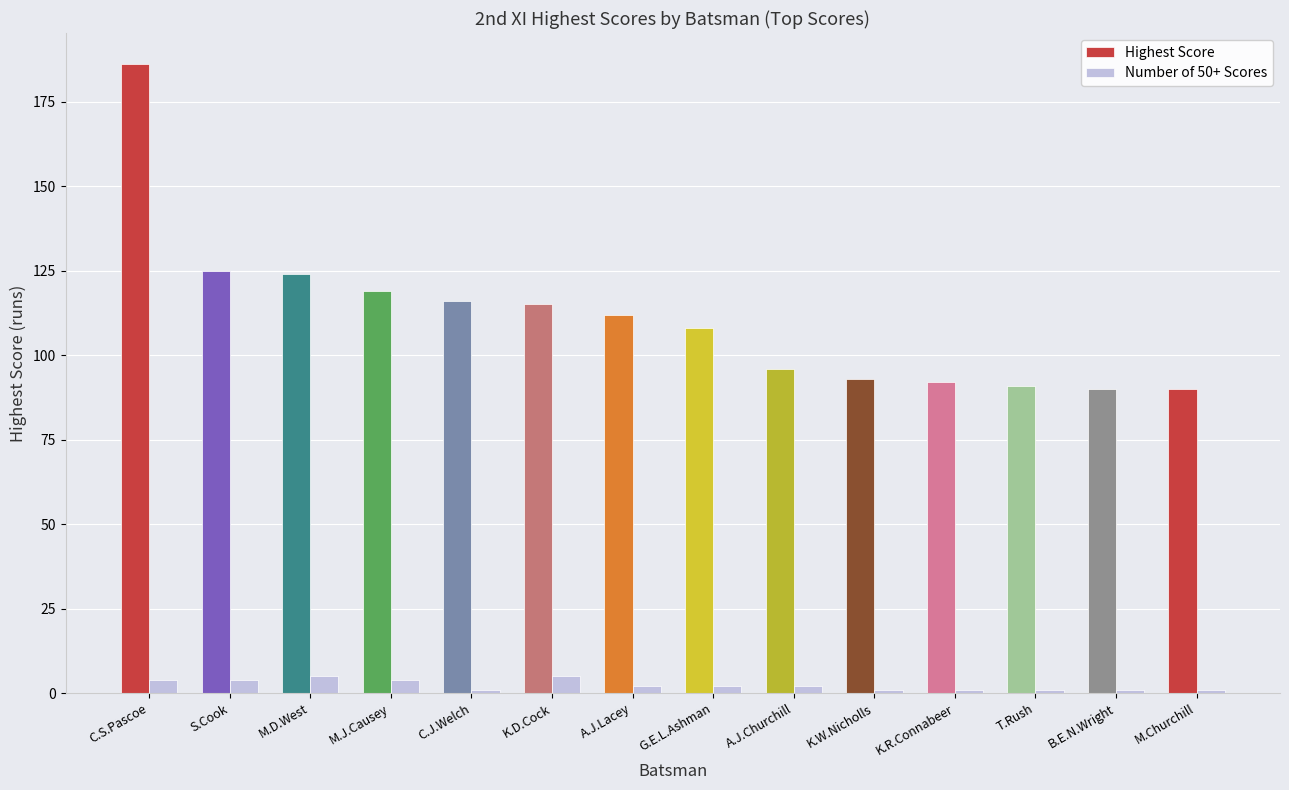

List the series in order of their overall mean, highest first.

Highest Score, Number of 50+ Scores